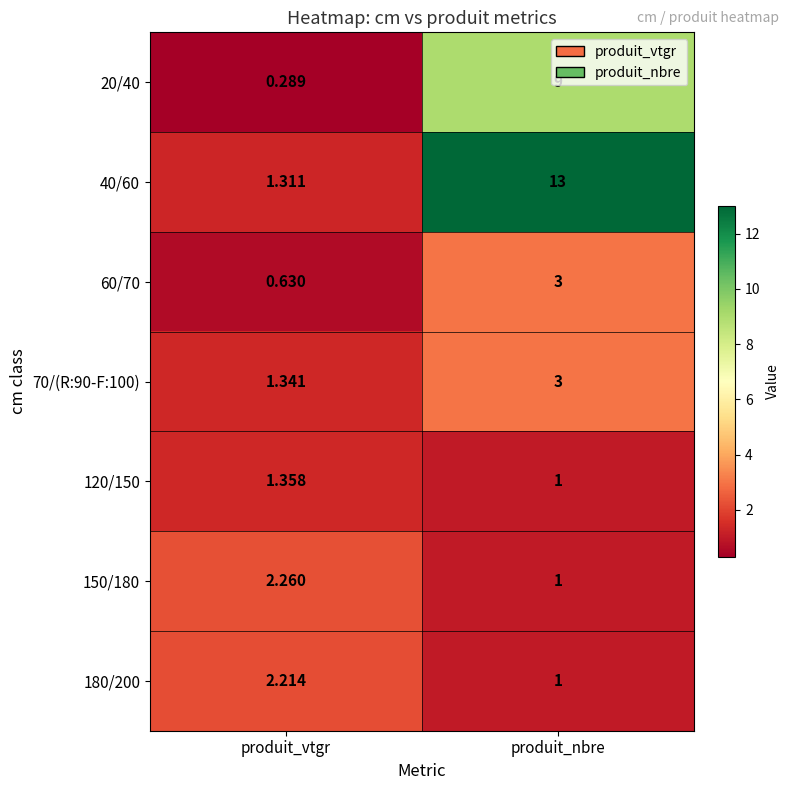

List the labels in order of 120/150 value, smallest first.

produit_nbre, produit_vtgr